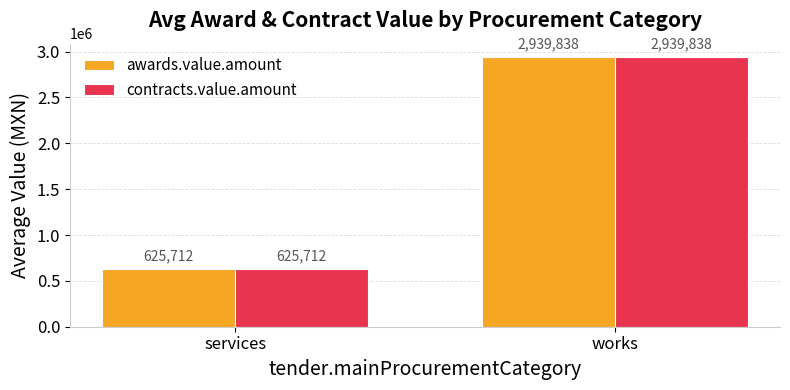

Which category has the lowest value across all series?

services